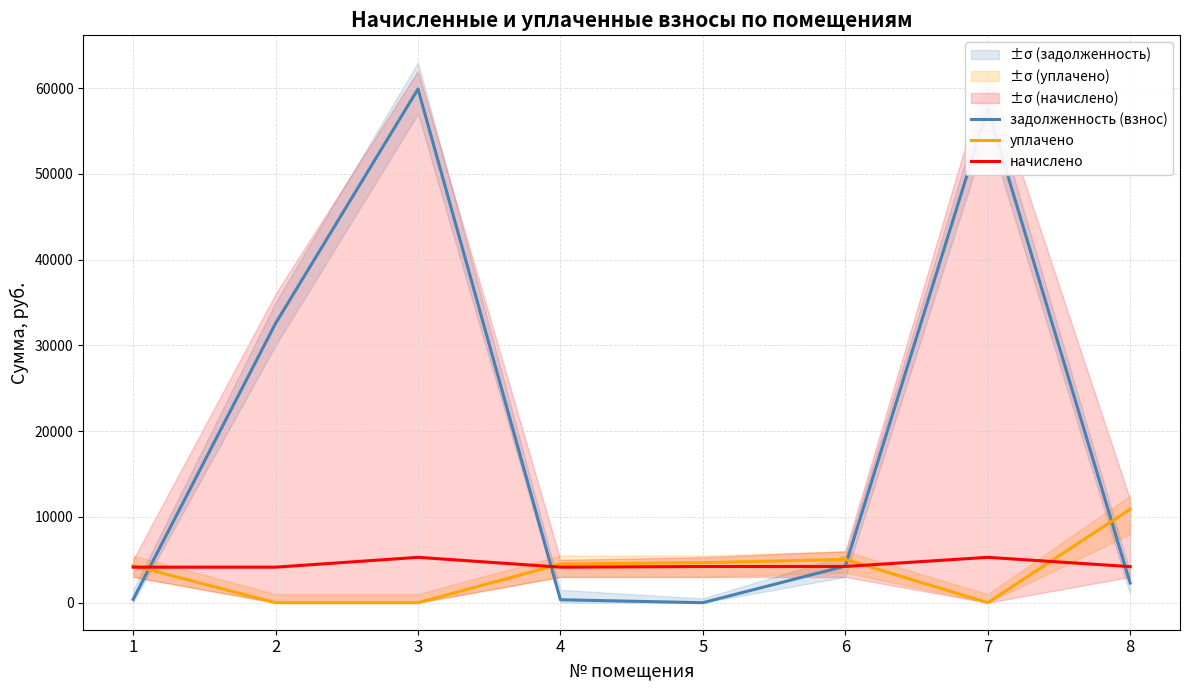

Which has a higher value, 3 or 5?

3